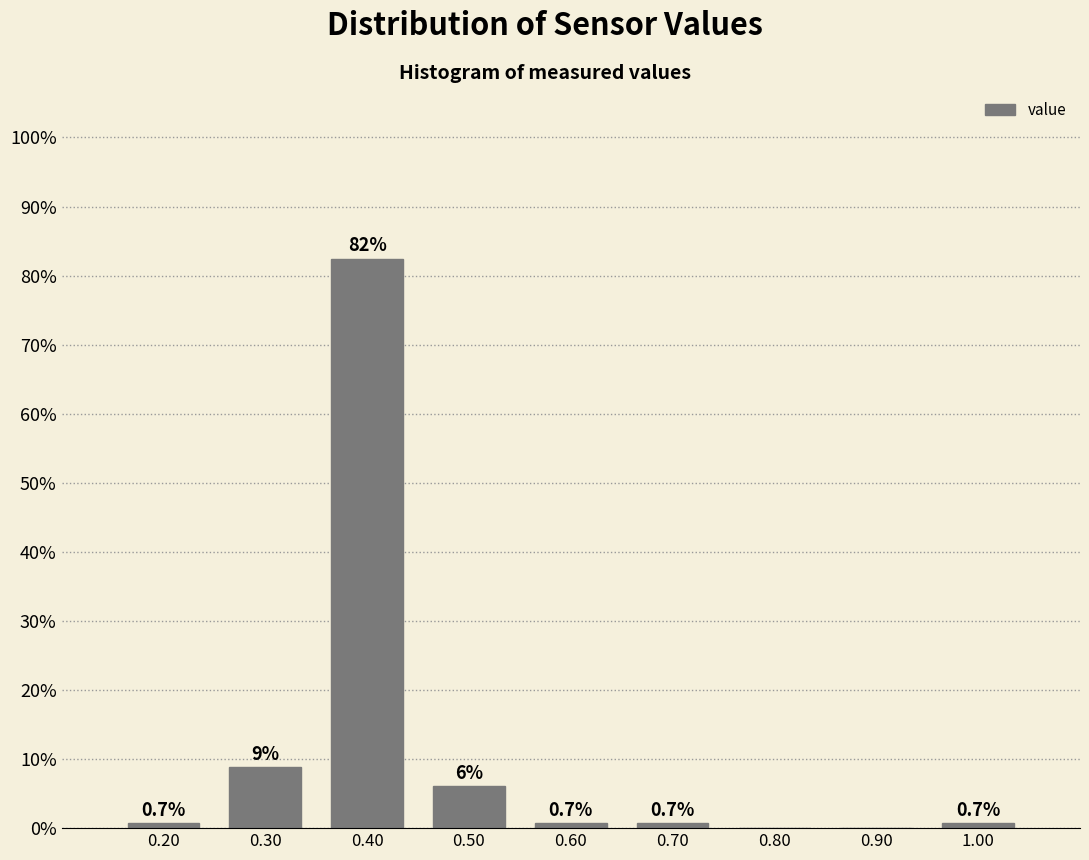

Over which range of the x-axis is the bar tallest?

0.35 to 0.45